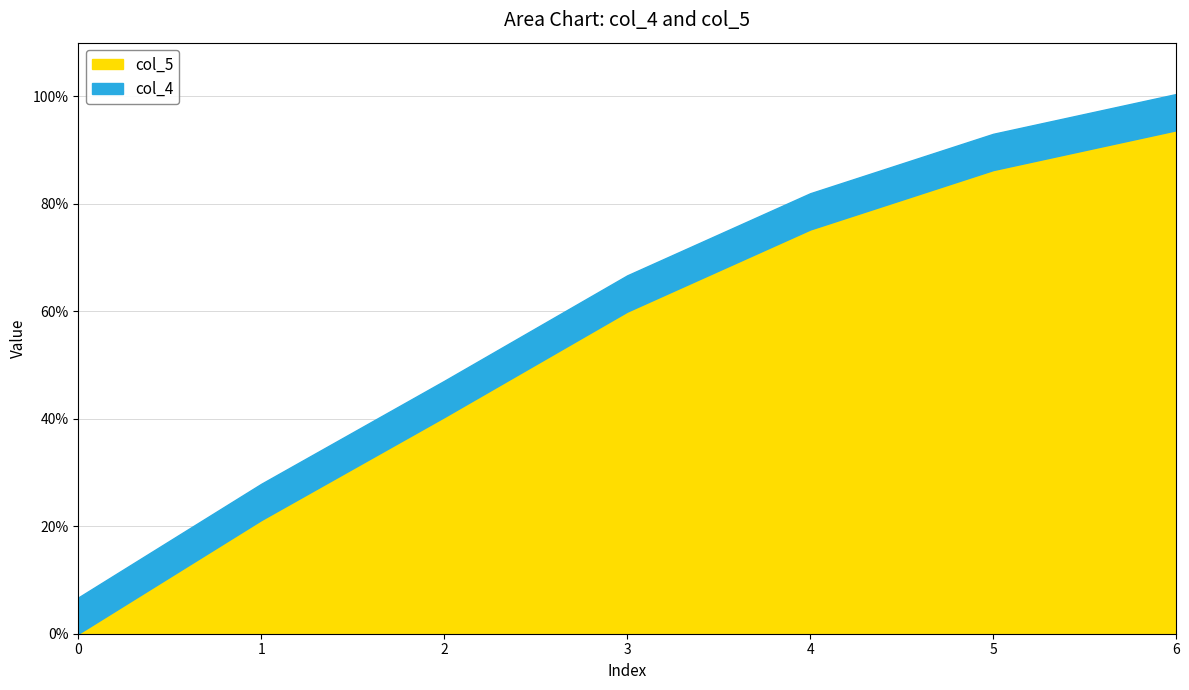

How many distinct data groups are displayed?

2